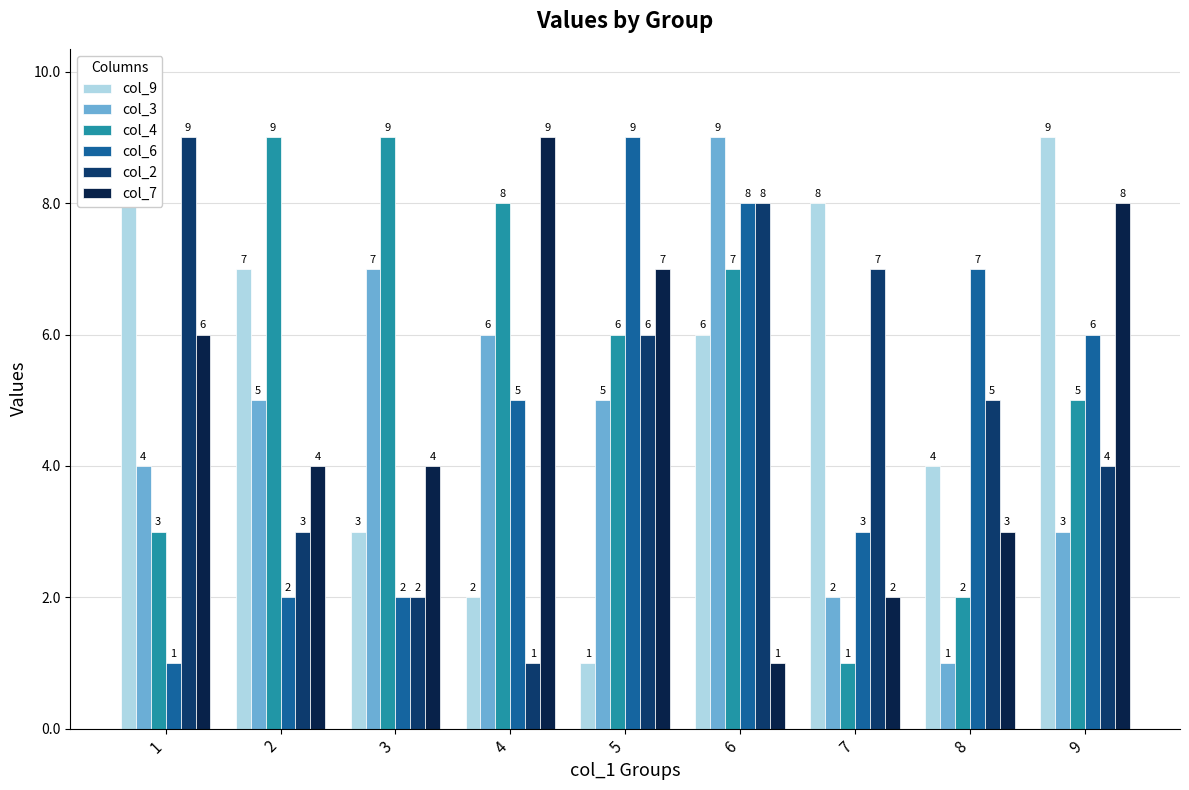

What is the average value of the col_7 series?

5